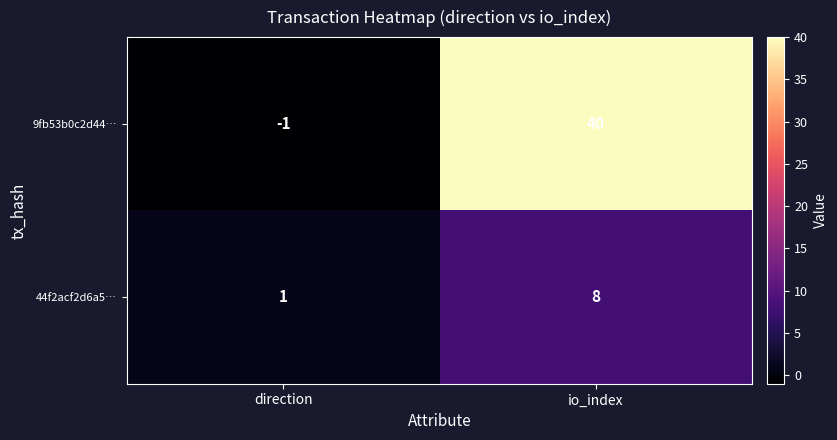

At which label does 44f2acf2d6a5… reach its minimum?

direction